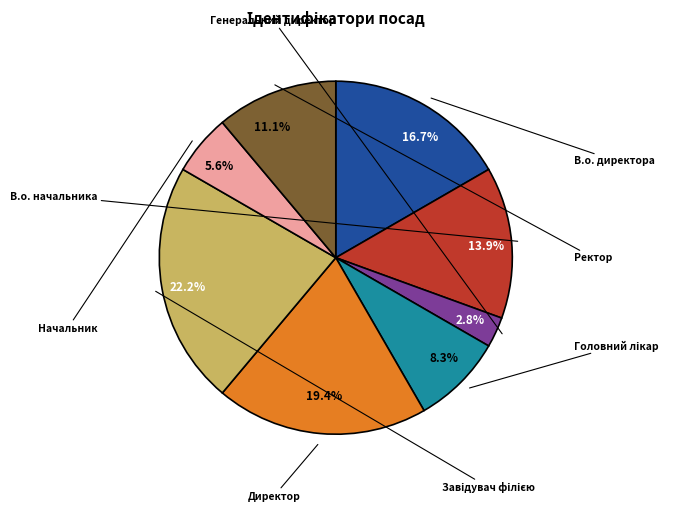

Do Ректор and В.о. начальника together represent more than half of the pie?

No